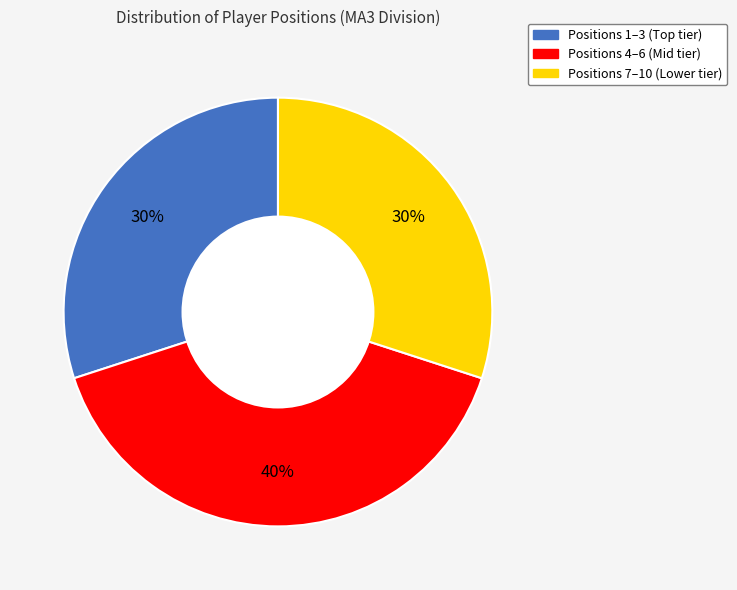

How many segments does this pie chart have?

3